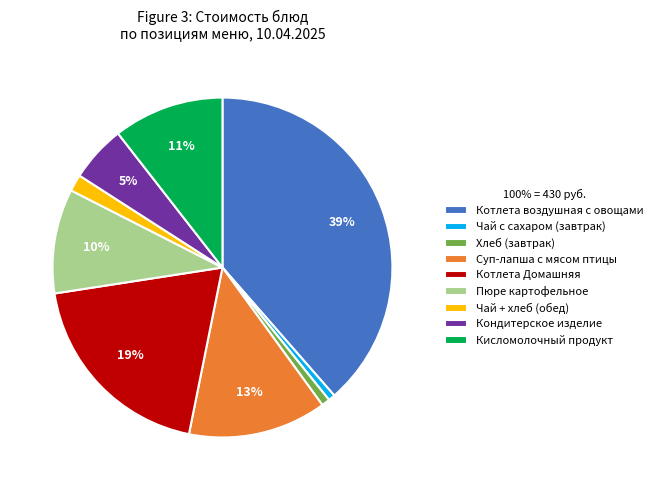

Combined, do Пюре картофельное and Котлета воздушная с овощами account for over 50%?

No